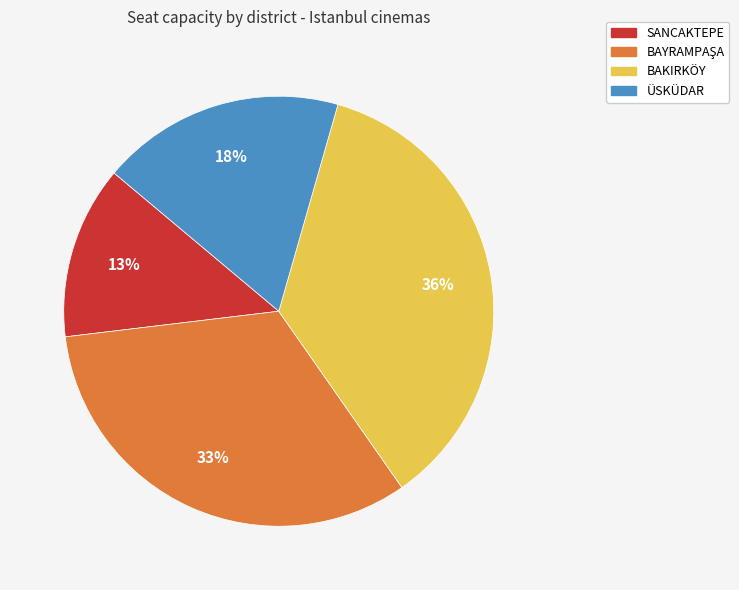

To the nearest percent, what is the average slice percentage?

25%